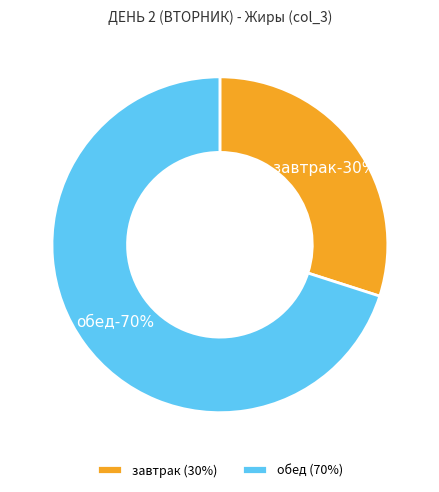

The завтрак slice represents 30% of the pie. True or false?

True